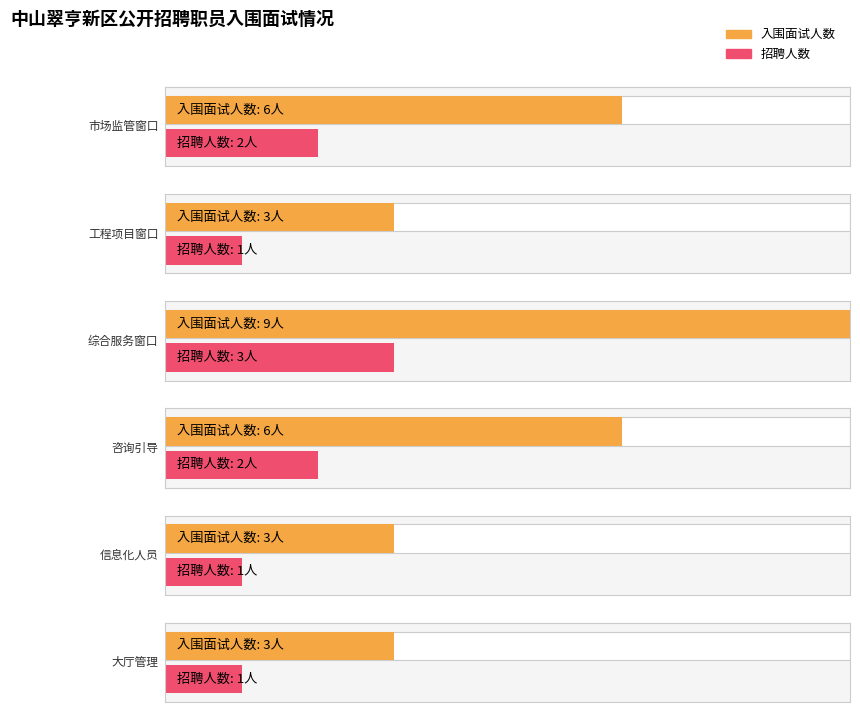

Rank the categories by value from lowest to highest.

工程项目窗口, 信息化人员, 大厅管理, 市场监管窗口, 咨询引导, 综合服务窗口